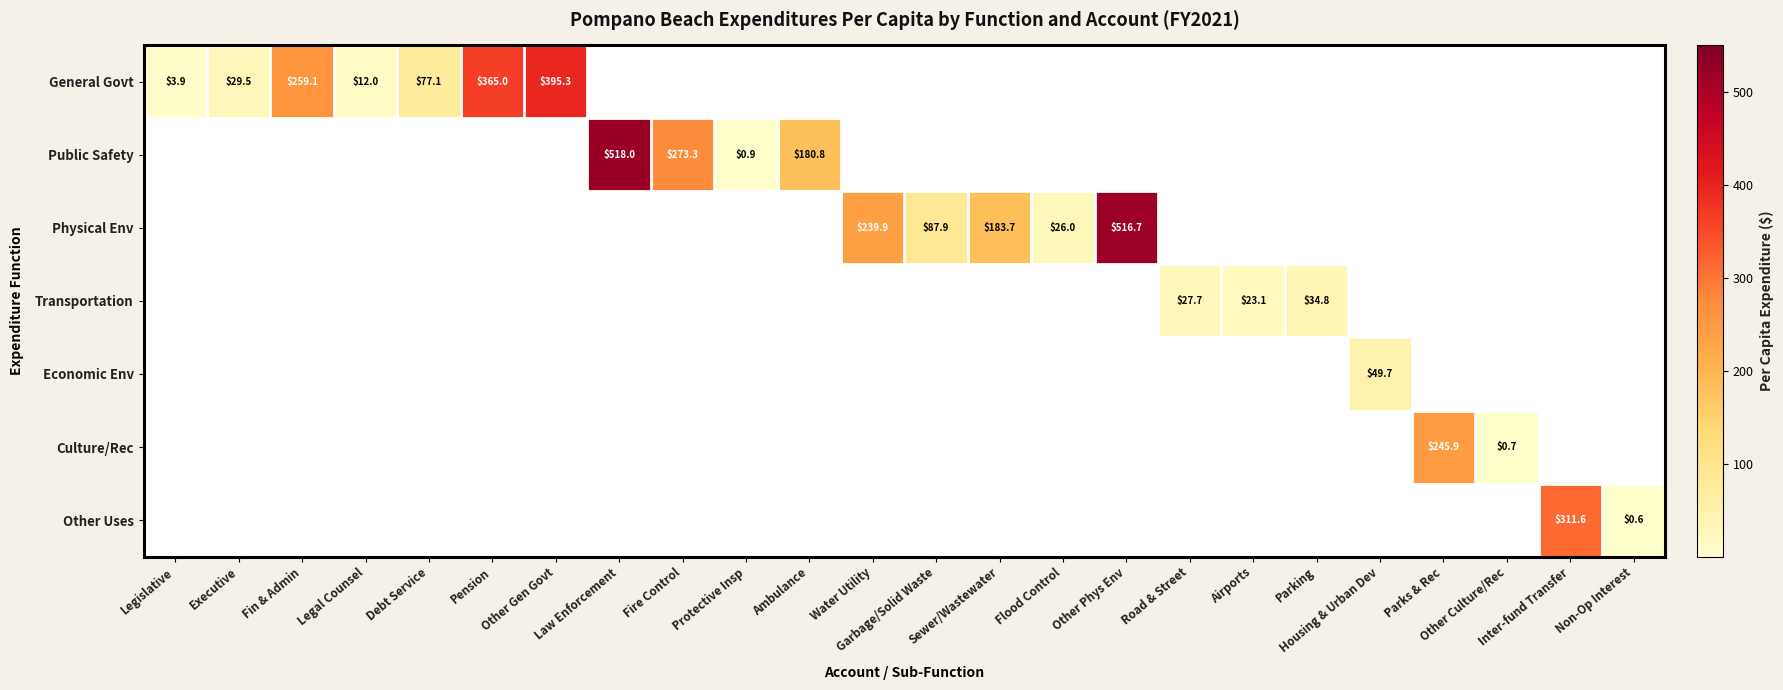

At which label does Transportation reach its peak?

Parking